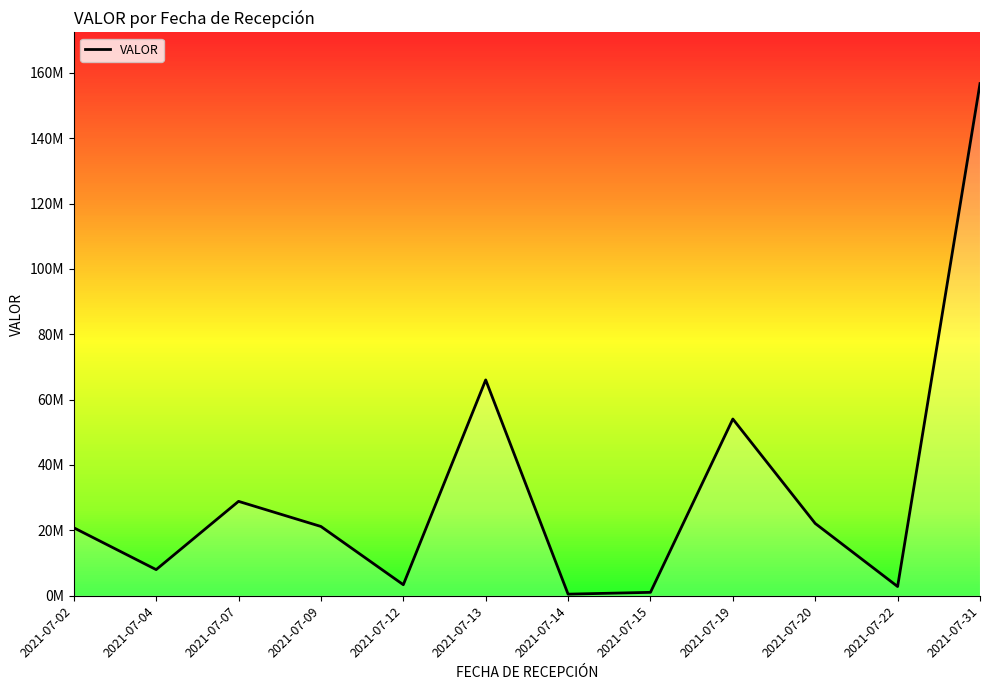

What is the ratio of the value at 2021-07-20 to the value at 2021-07-02?

1.1